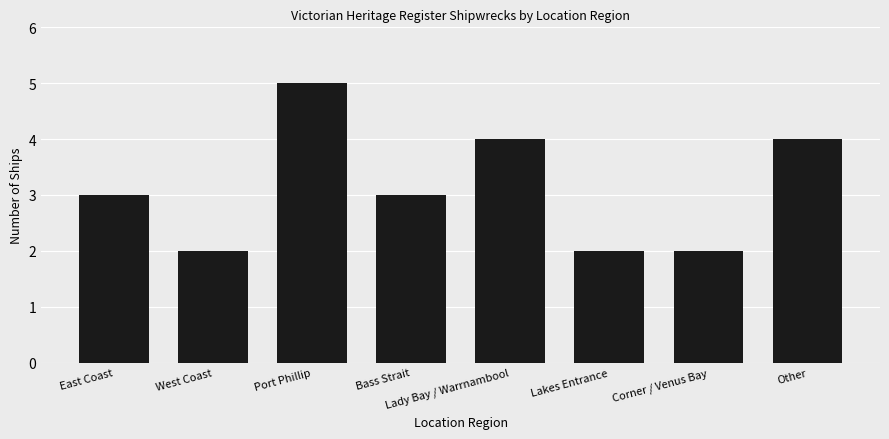

Reading left to right, extract all data points from this chart.

East Coast=3	West Coast=2	Port Phillip=5	Bass Strait=3	Lady Bay / Warrnambool=4	Lakes Entrance=2	Corner / Venus Bay=2	Other=4